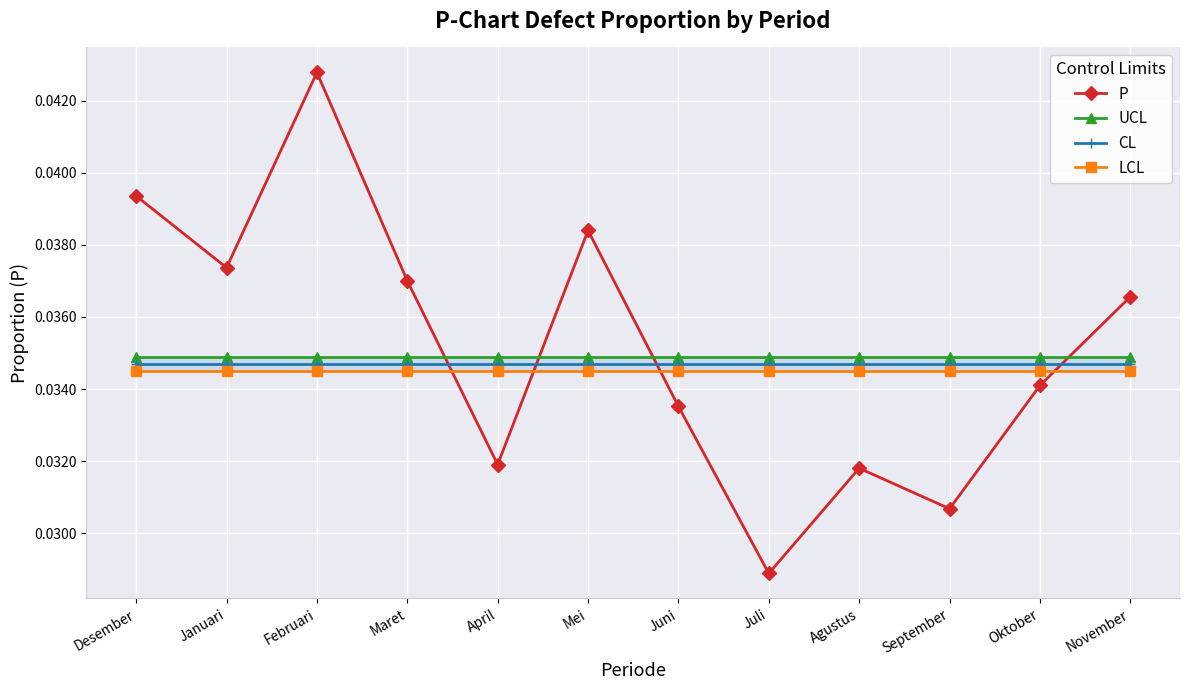

Rank the series by their average value, from lowest to highest.

LCL, CL, UCL, P